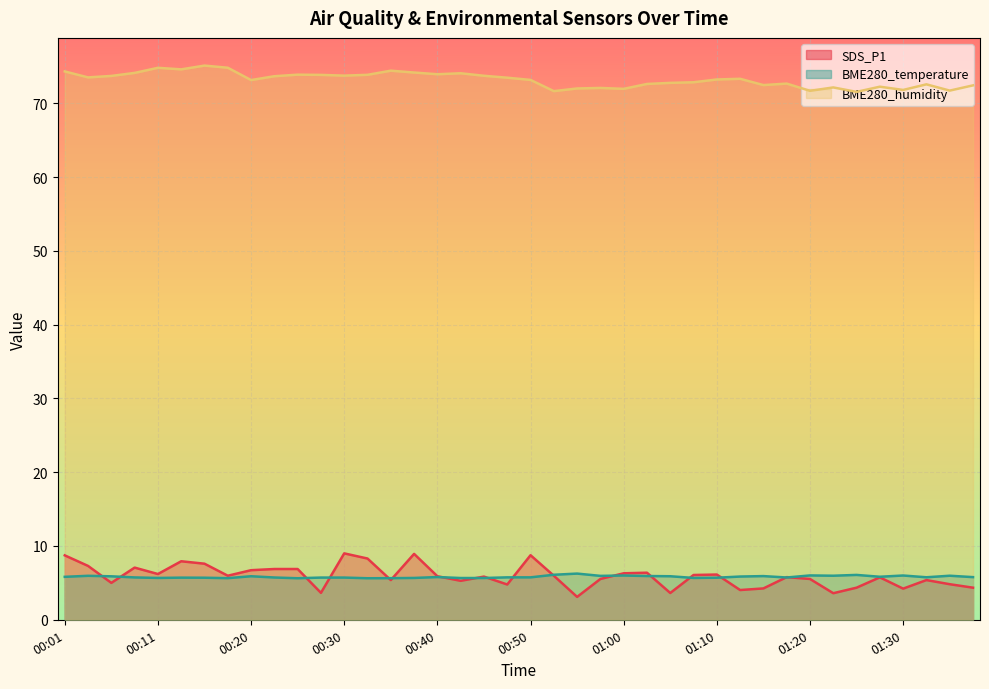

What is the difference between the SDS_P1 values at 01:25 and 00:08?

2.7